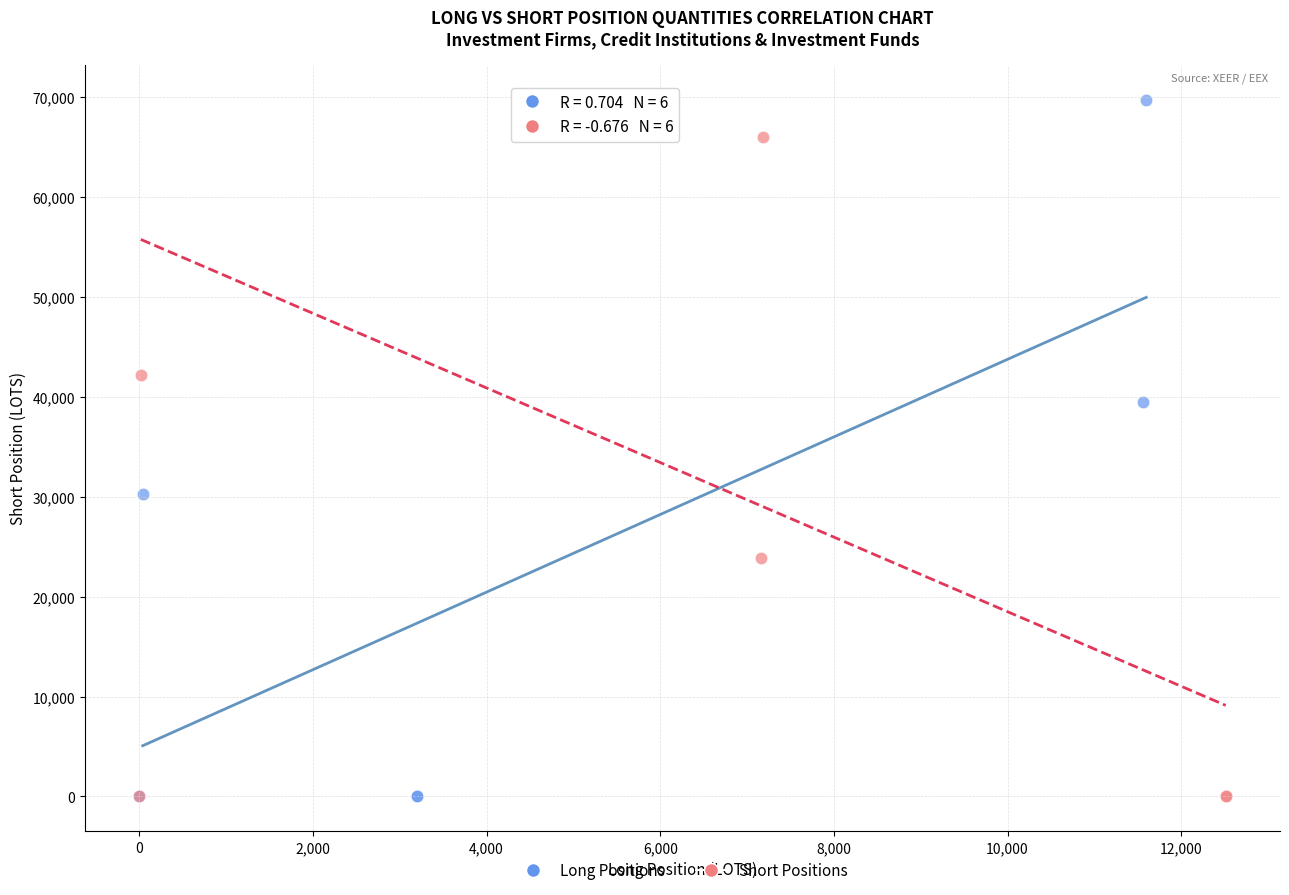

Which series has the largest Y range (max minus min)?

Long Positions